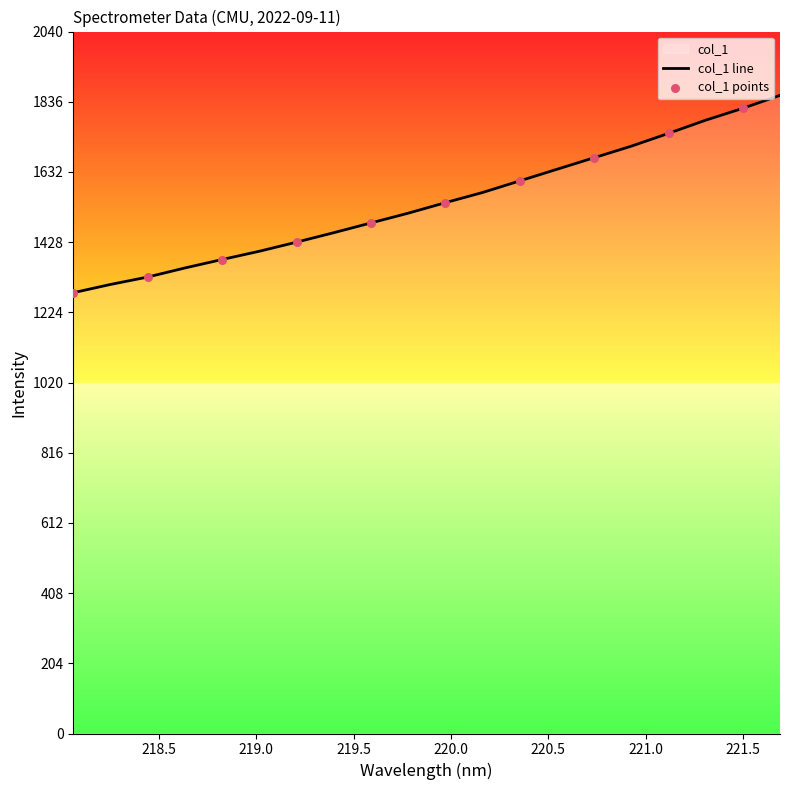

What is the change in value from 220.5444 to 221.3083?

+142.7